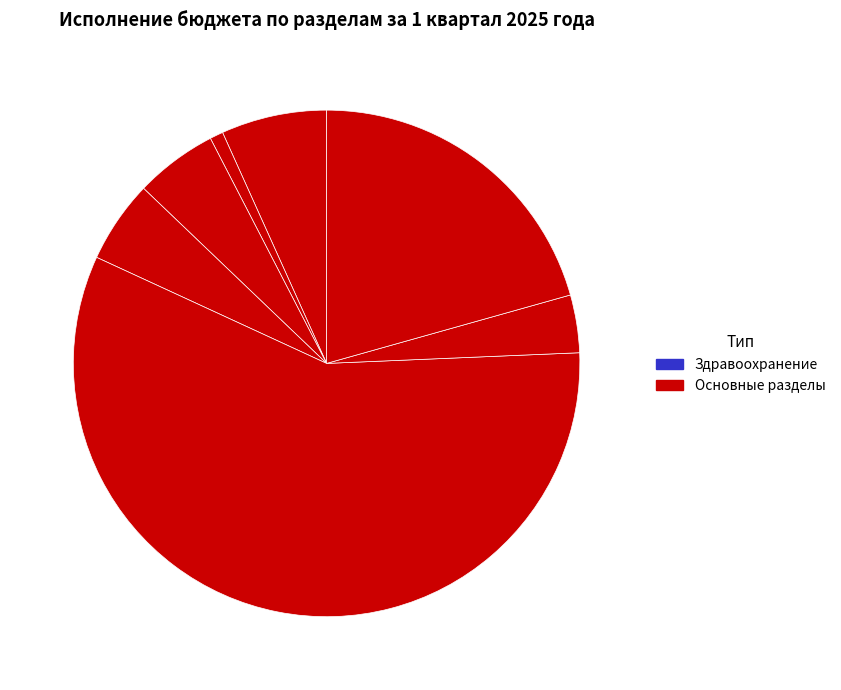

Which category has the smallest portion of the pie?

Здравоохранение